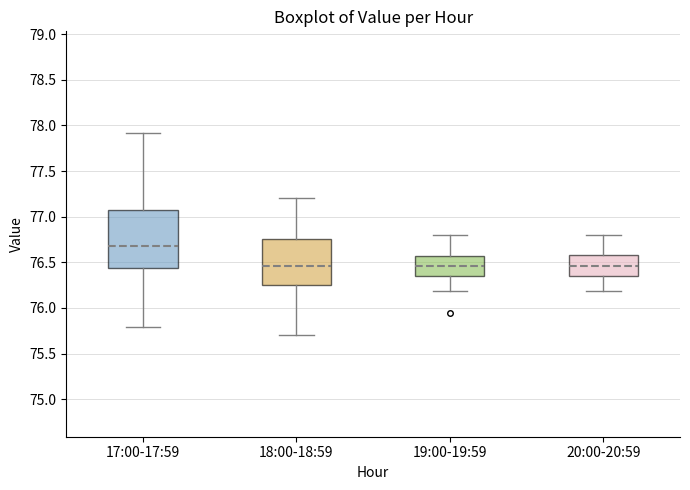

Where is the upper edge of the box for 20:00-20:59 on the y-axis? The values are not printed on the chart, so give them approximately, as read against the axis.

76.60